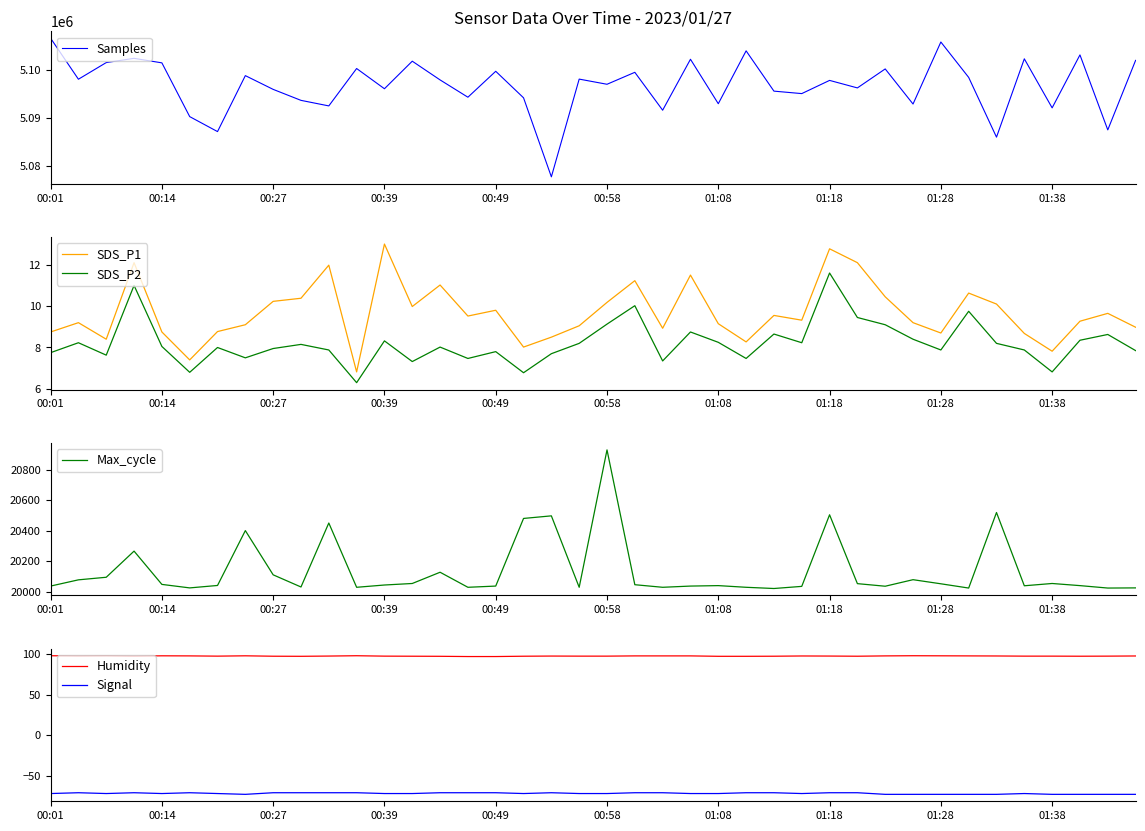

The value of Max_cycle at 01:08 is 35980.2. True or false?

False